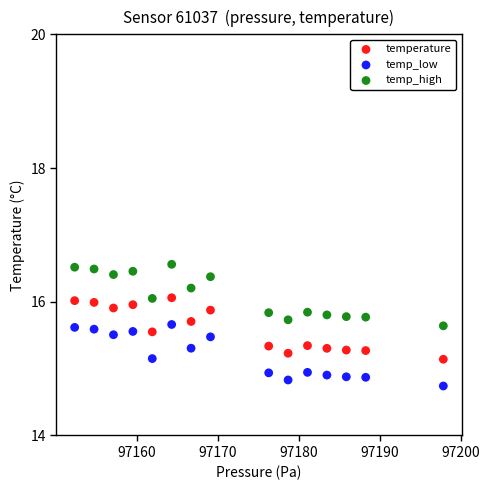

Across all data points, what is the range of Y values (max minus min)?

1.8